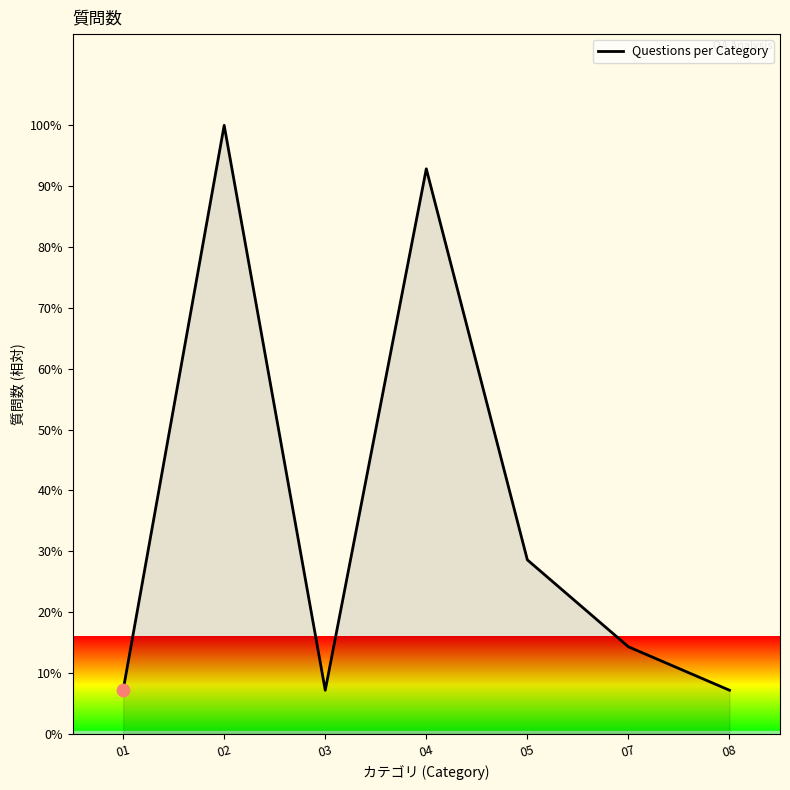

What is the ratio of the value at 04 to the value at 03?

13.0